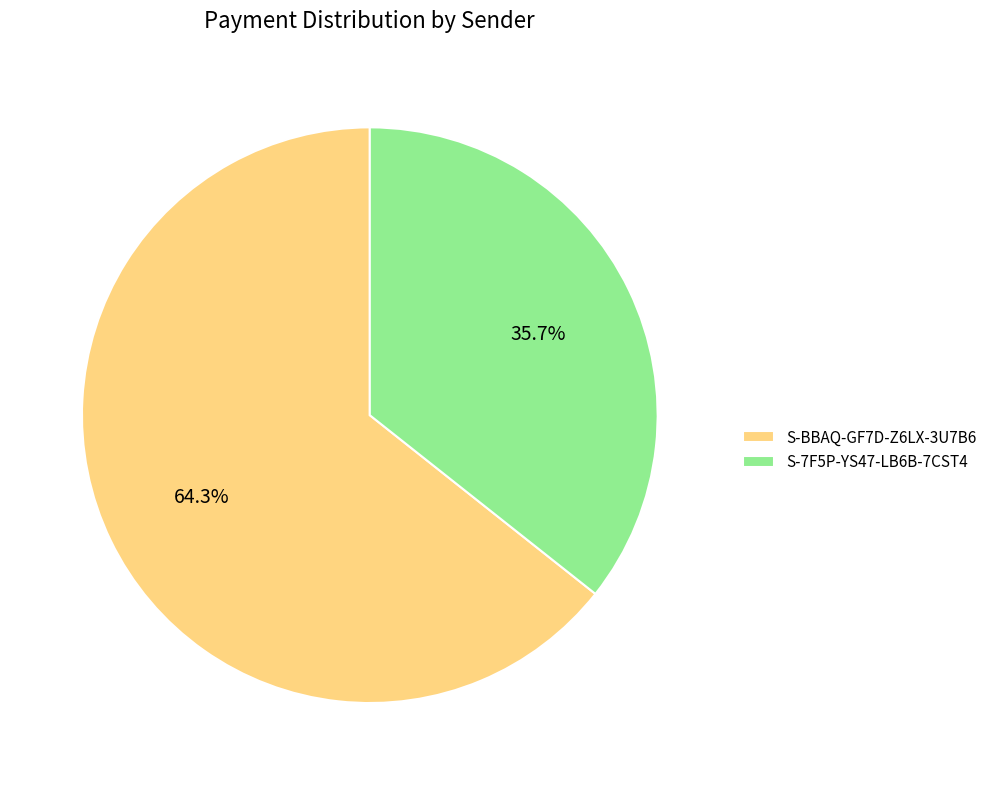

Is the sum of S-7F5P-YS47-LB6B-7CST4 and S-BBAQ-GF7D-Z6LX-3U7B6 greater than half?

Yes